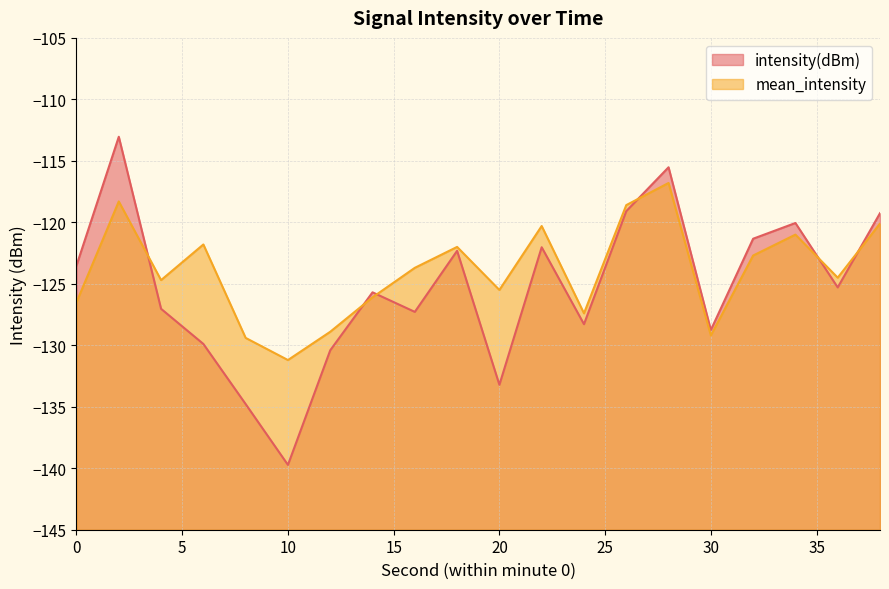

Read the intensity(dBm) value at 24.

-128.3